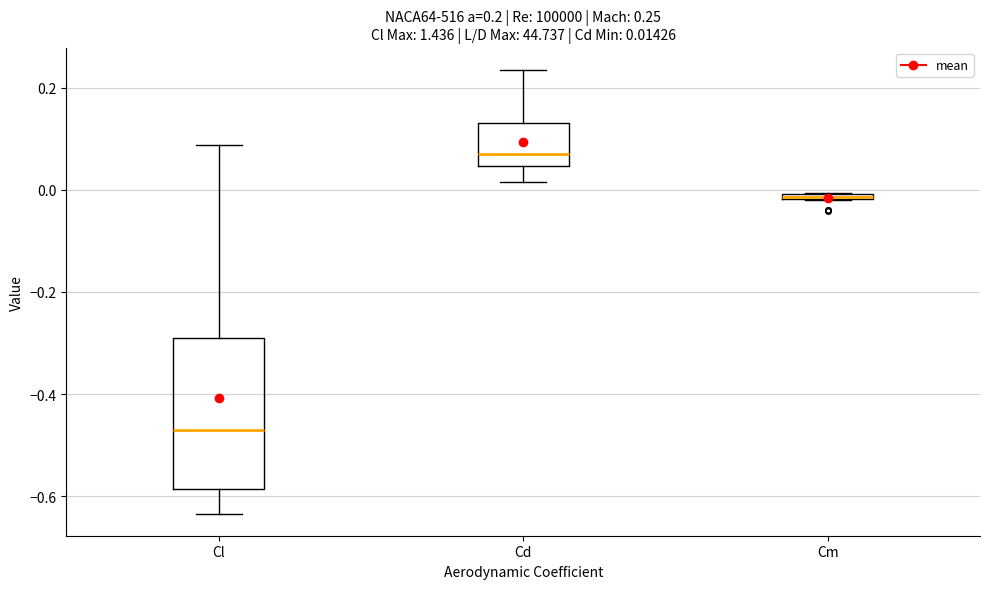

Which box's median line is the lowest?

Cl